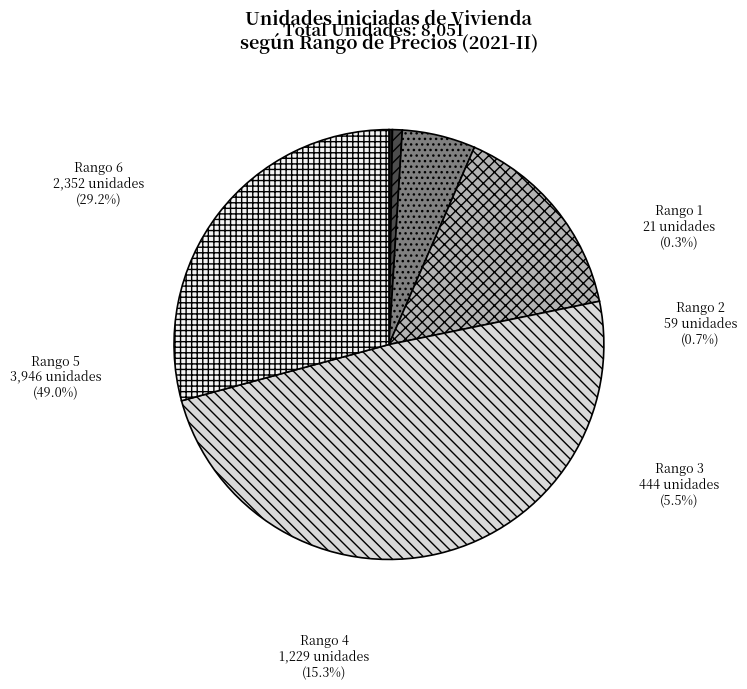

Combined, do Rango 4 and Rango 2 account for over 50%?

No